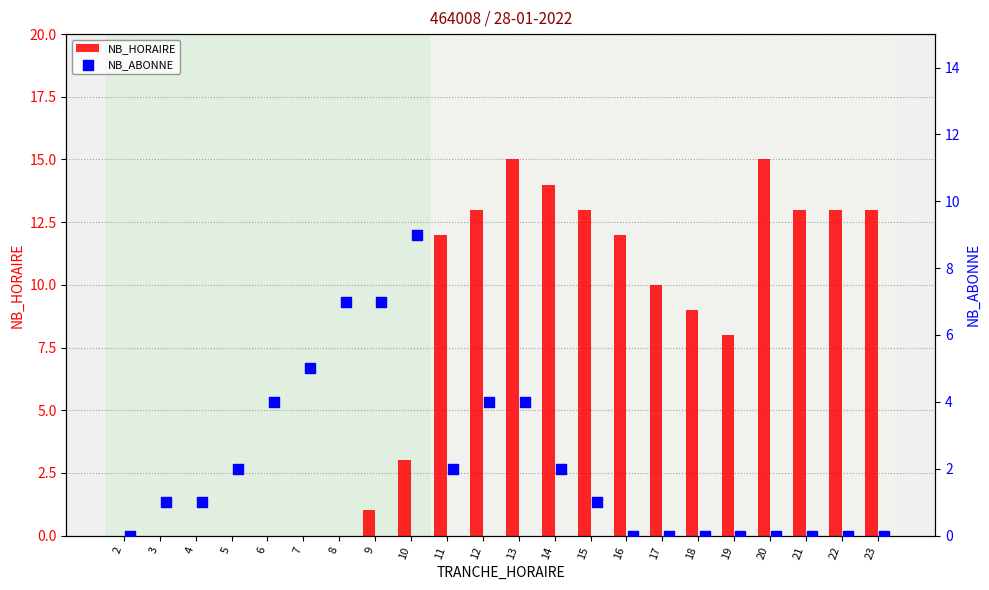

Which series reaches the minimum Y coordinate?

NB_HORAIRE